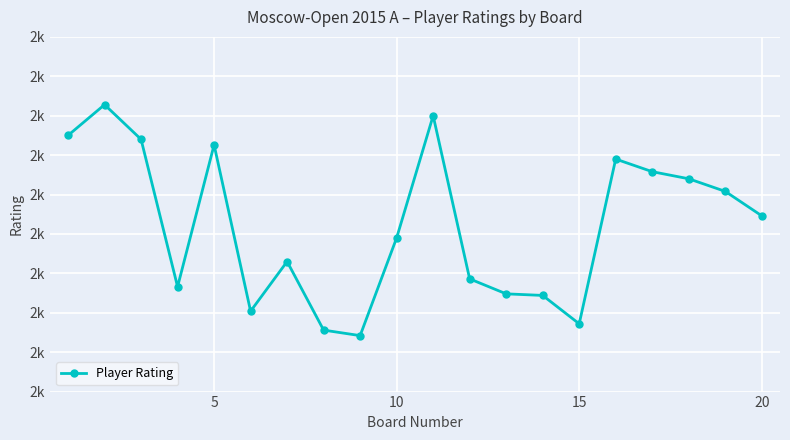

Does the chart have visible grid lines?

Yes